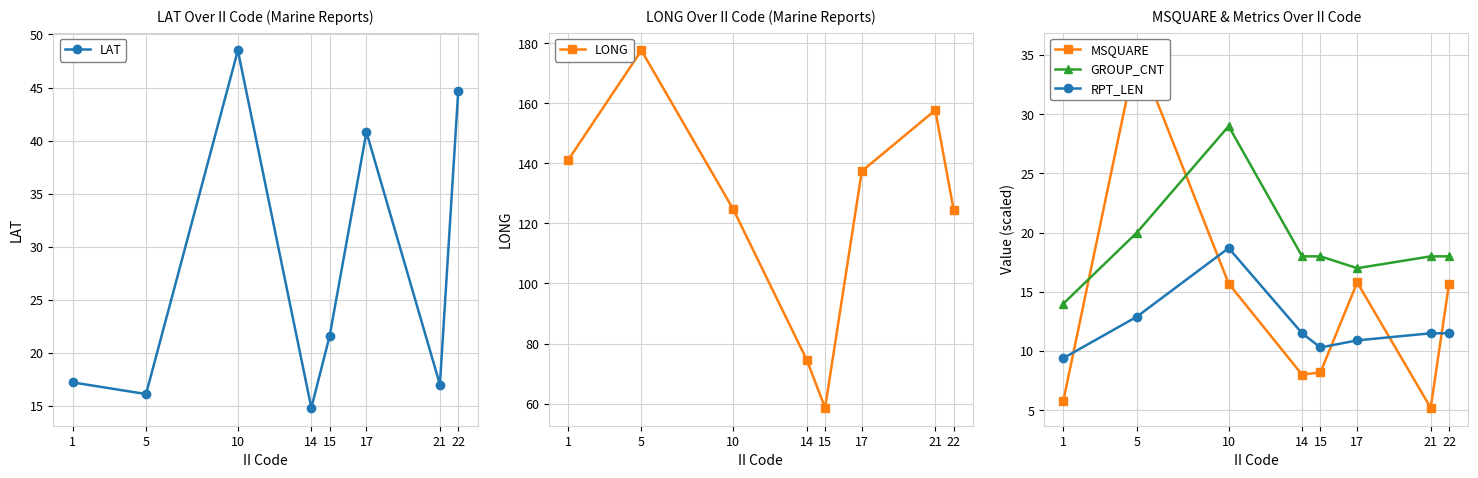

Which series changed the most between 1 and 14?

LONG